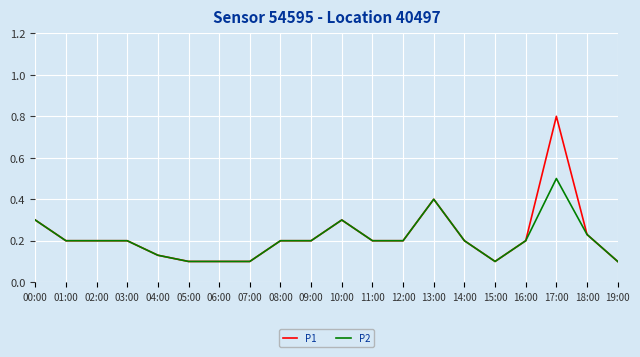

At which category is the sum across all series the highest?

17:00